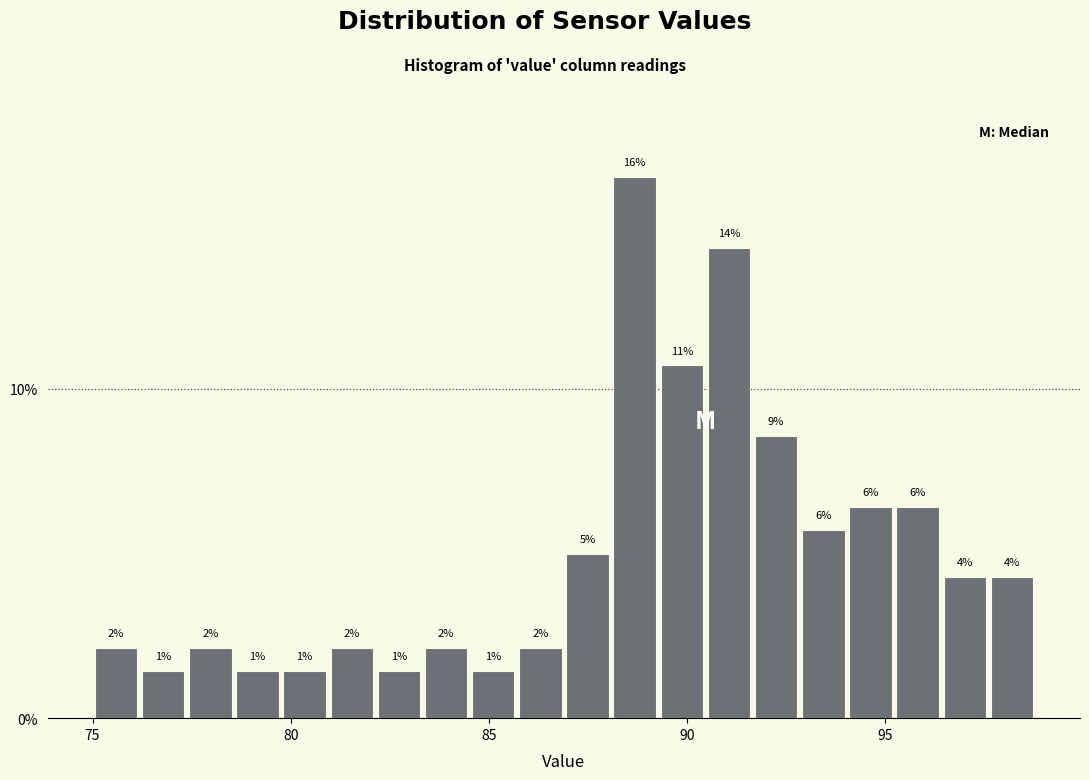

Read against the x-axis, roughly where is the centre of the tallest bar?

88.5